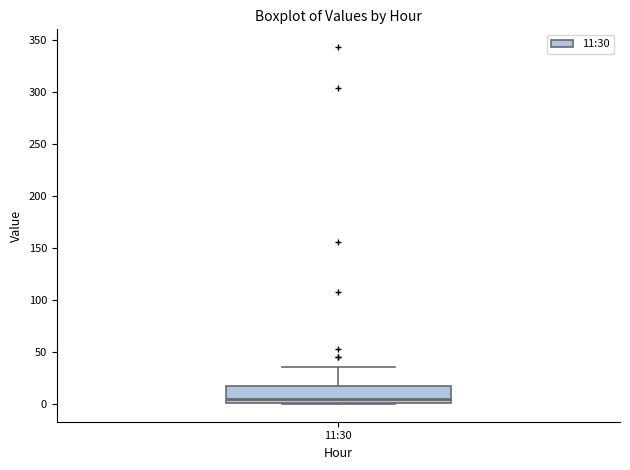

Where does the median line of the box for 11:30 sit on the y-axis? The values are not printed on the chart, so give them approximately, as read against the axis.

5